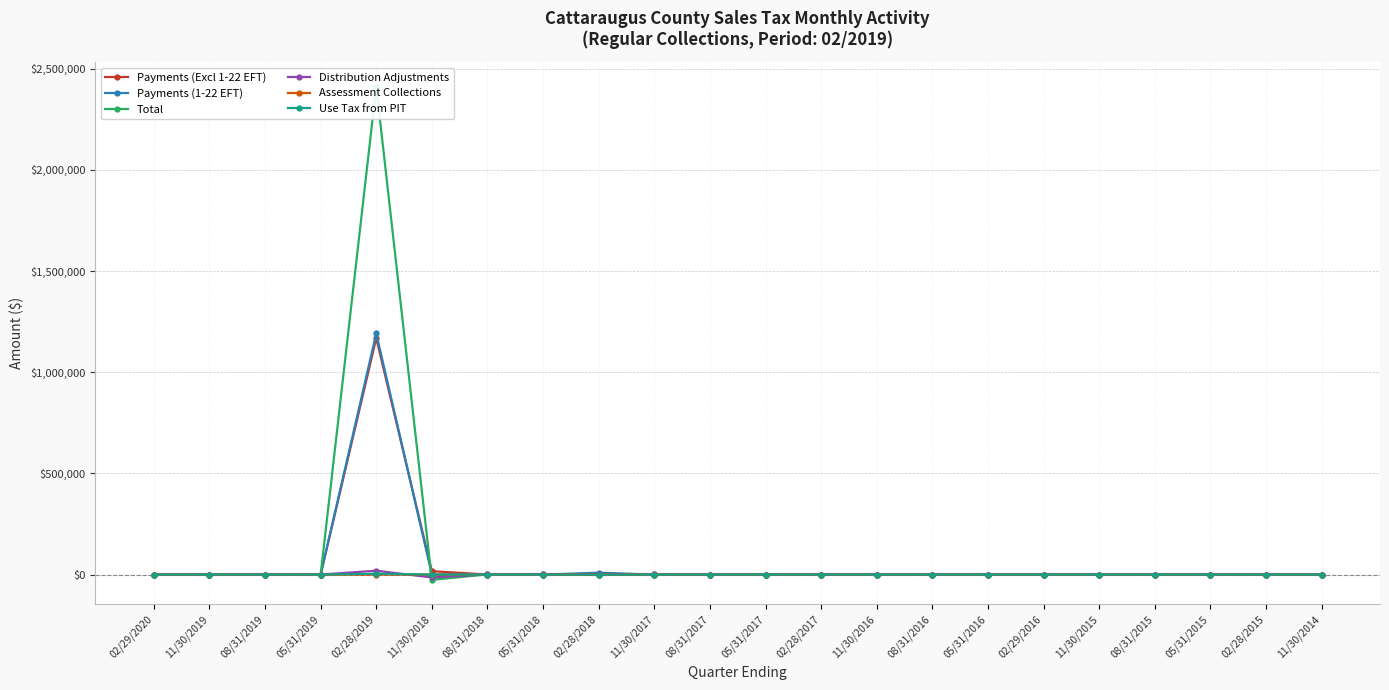

What is the sum of the Payments (Excl 1-22 EFT) values at 11/30/2018 and 02/28/2018?

20498.4